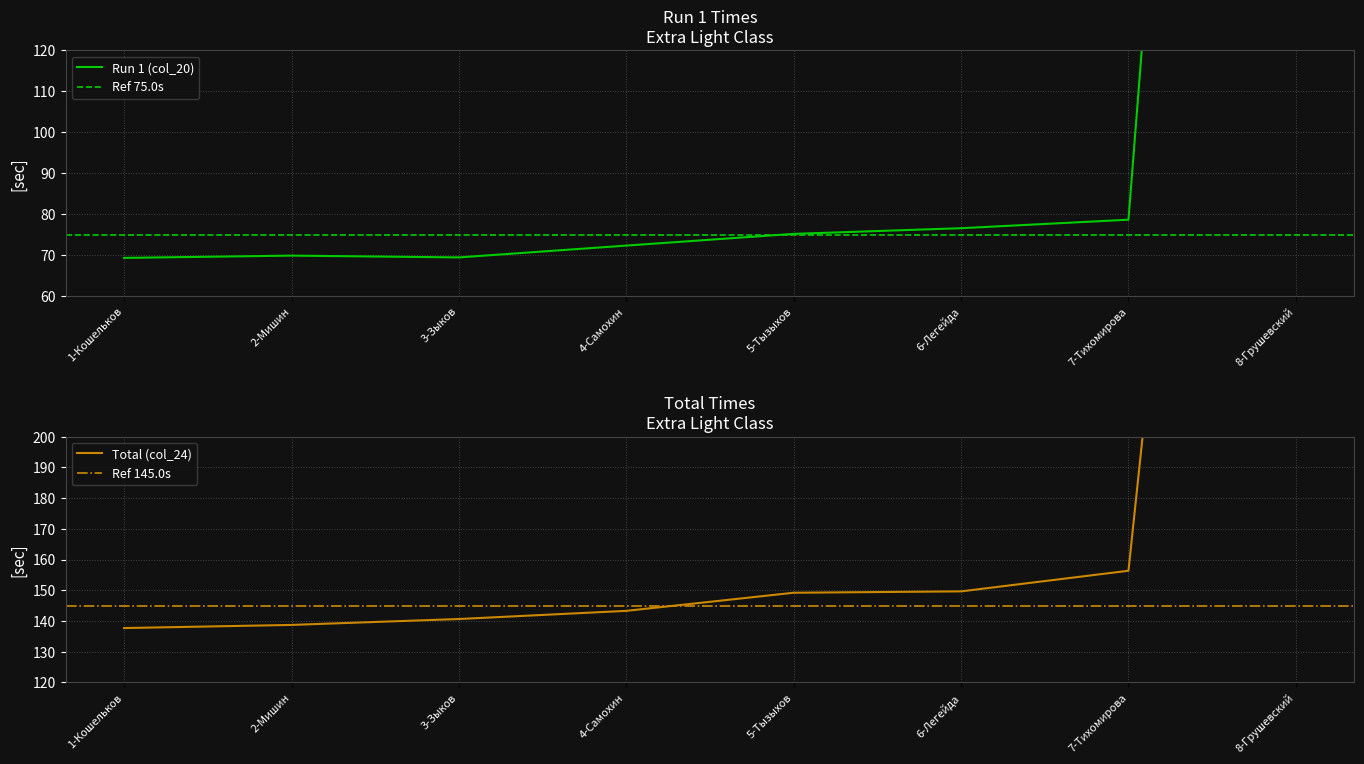

True or false: Total (col_24) has a value of 143.3 at 4-Самохин.

True